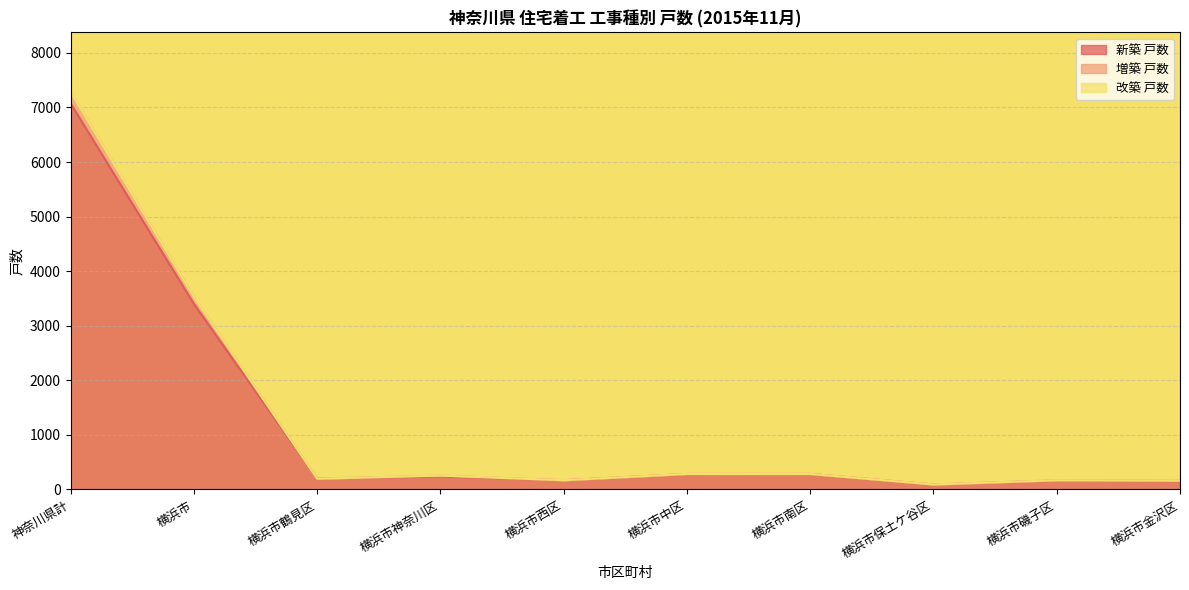

At which category does 増築 戸数 reach its first local peak?

横浜市神奈川区